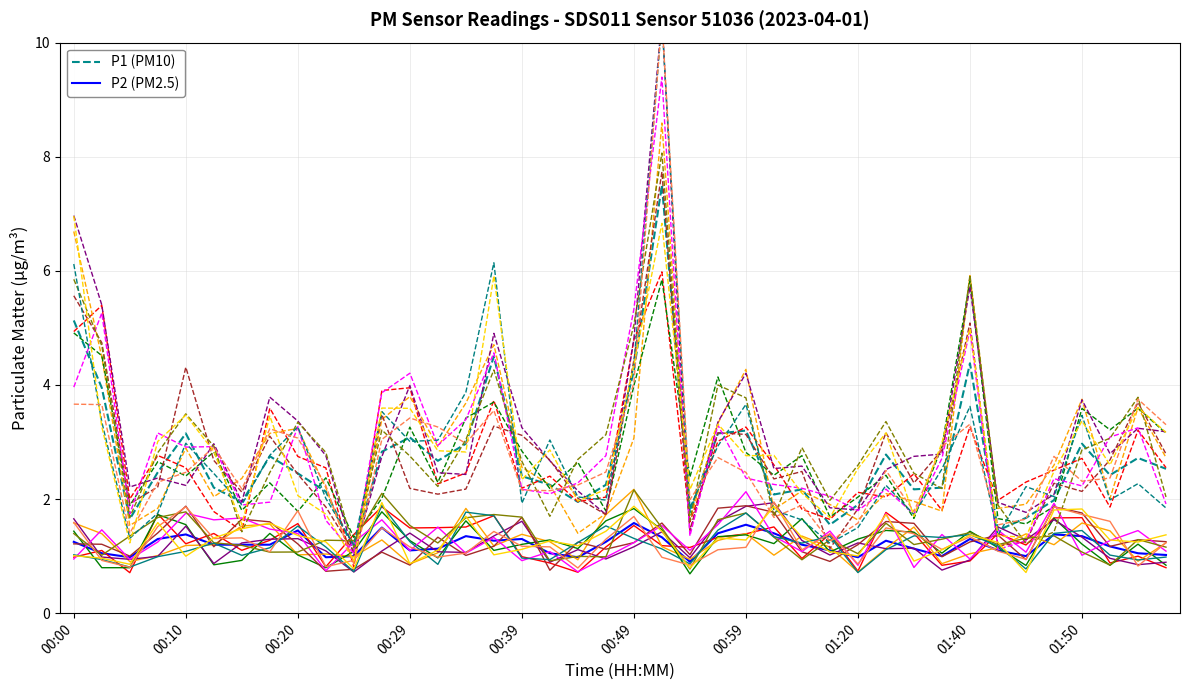

Rank the series by their maximum value, from lowest to highest.

P2, P1